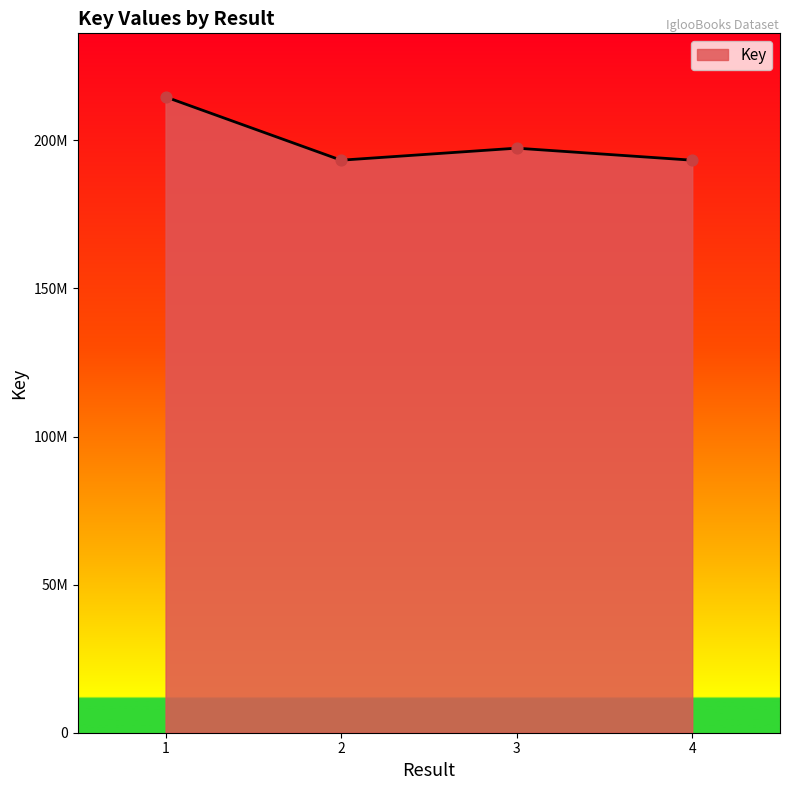

Which has a higher value, 2 or 1?

1